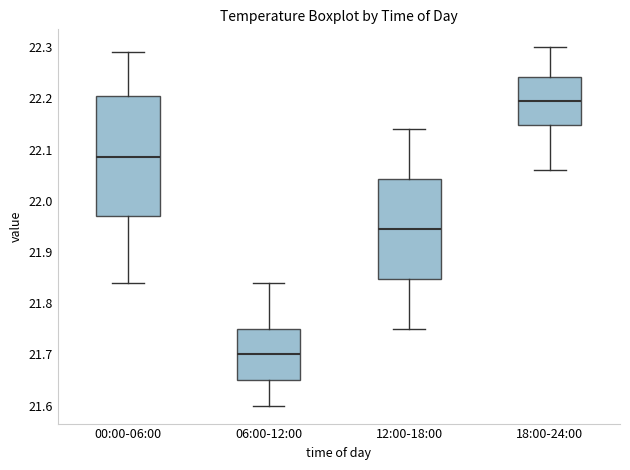

Where does the upper whisker of the box for 00:00-06:00 end on the y-axis? The values are not printed on the chart, so give them approximately, as read against the axis.

22.29